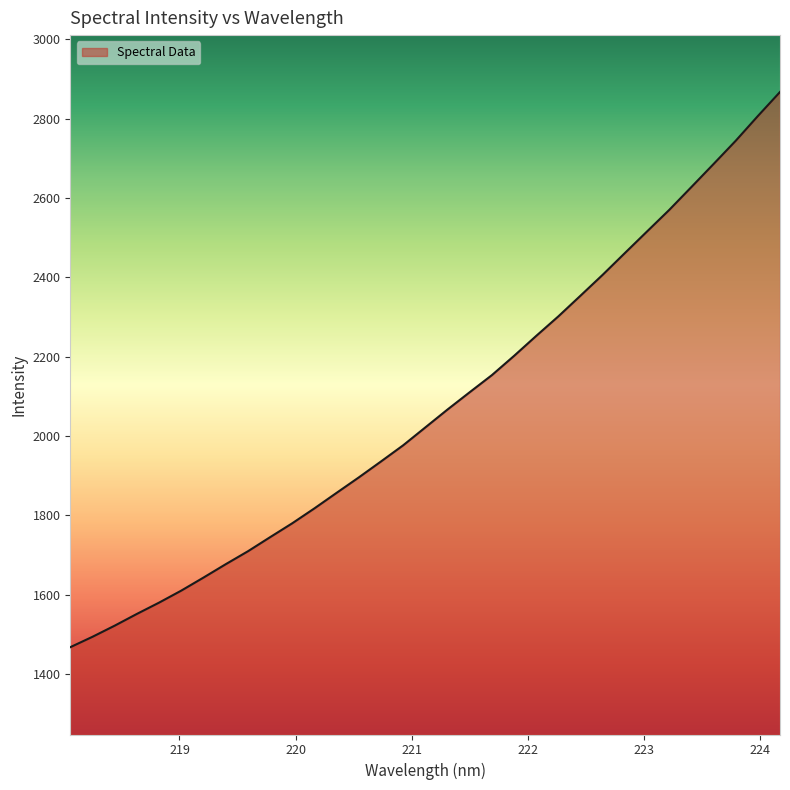

What is the difference between the maximum and minimum values?

1399.6